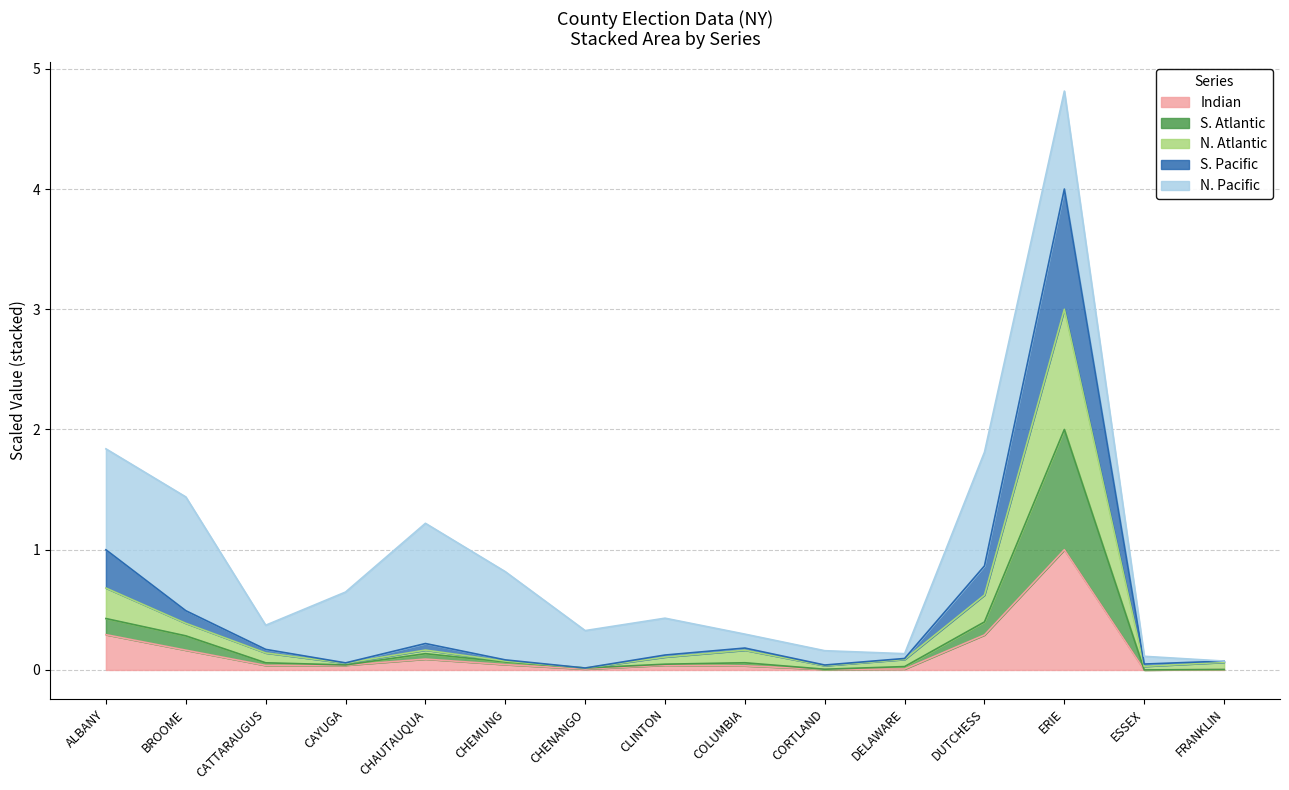

What is the label of the 15th point from the left?

FRANKLIN